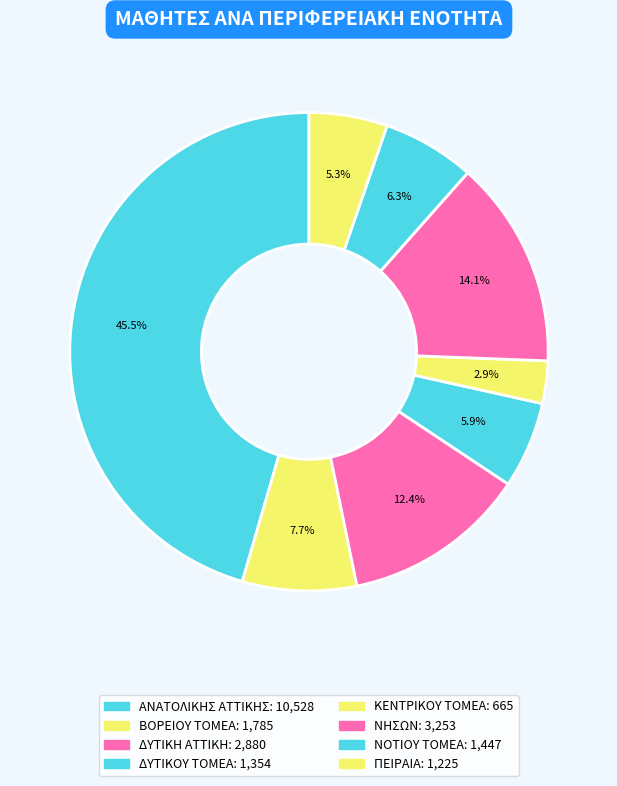

To the nearest percent, what portion does ΔΥΤΙΚΟΥ ΤΟΜΕΑ represent?

6%